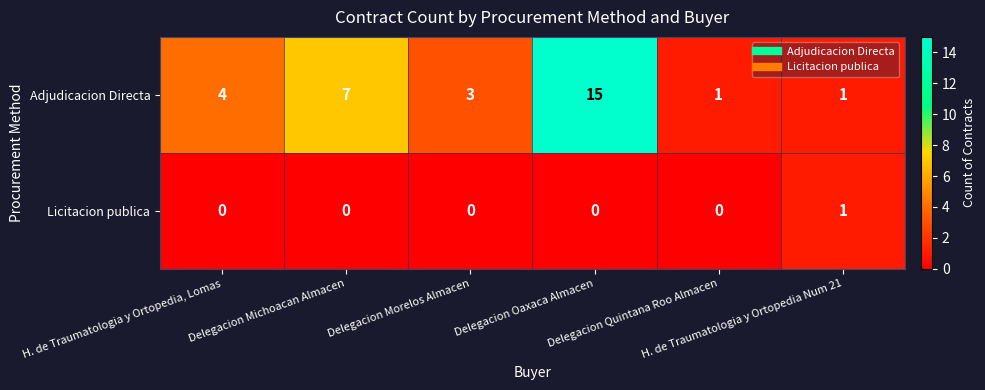

List the series in order of their overall mean, lowest first.

Licitacion publica, Adjudicacion Directa